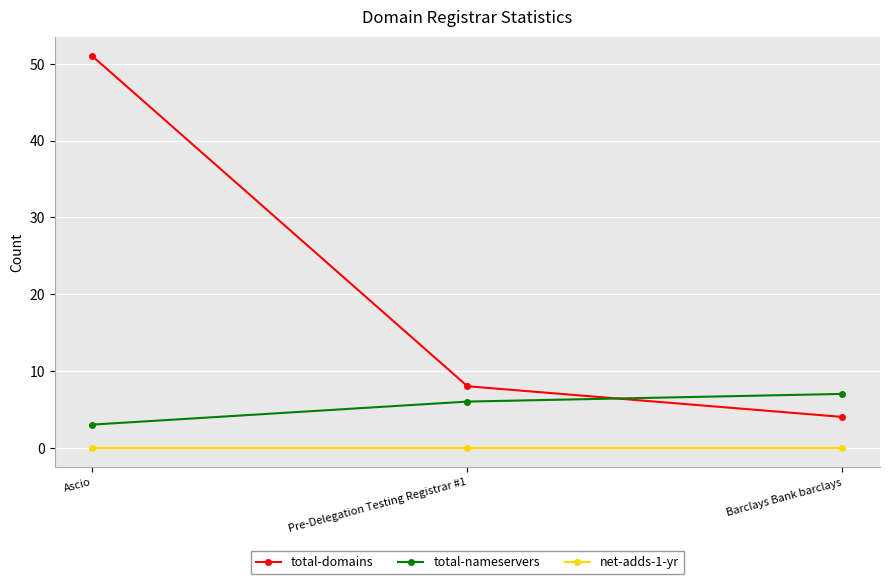

The value of total-nameservers at Ascio is 3. True or false?

True